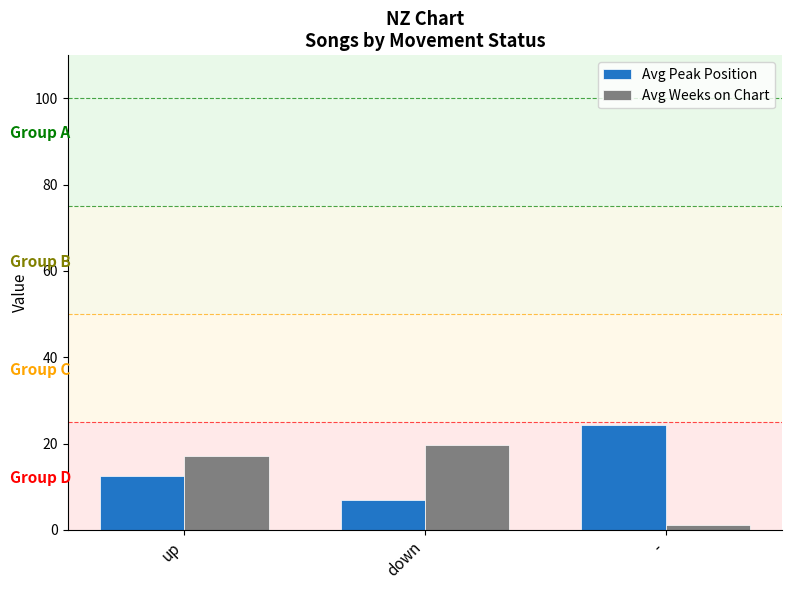

How many bars are there in total?

6